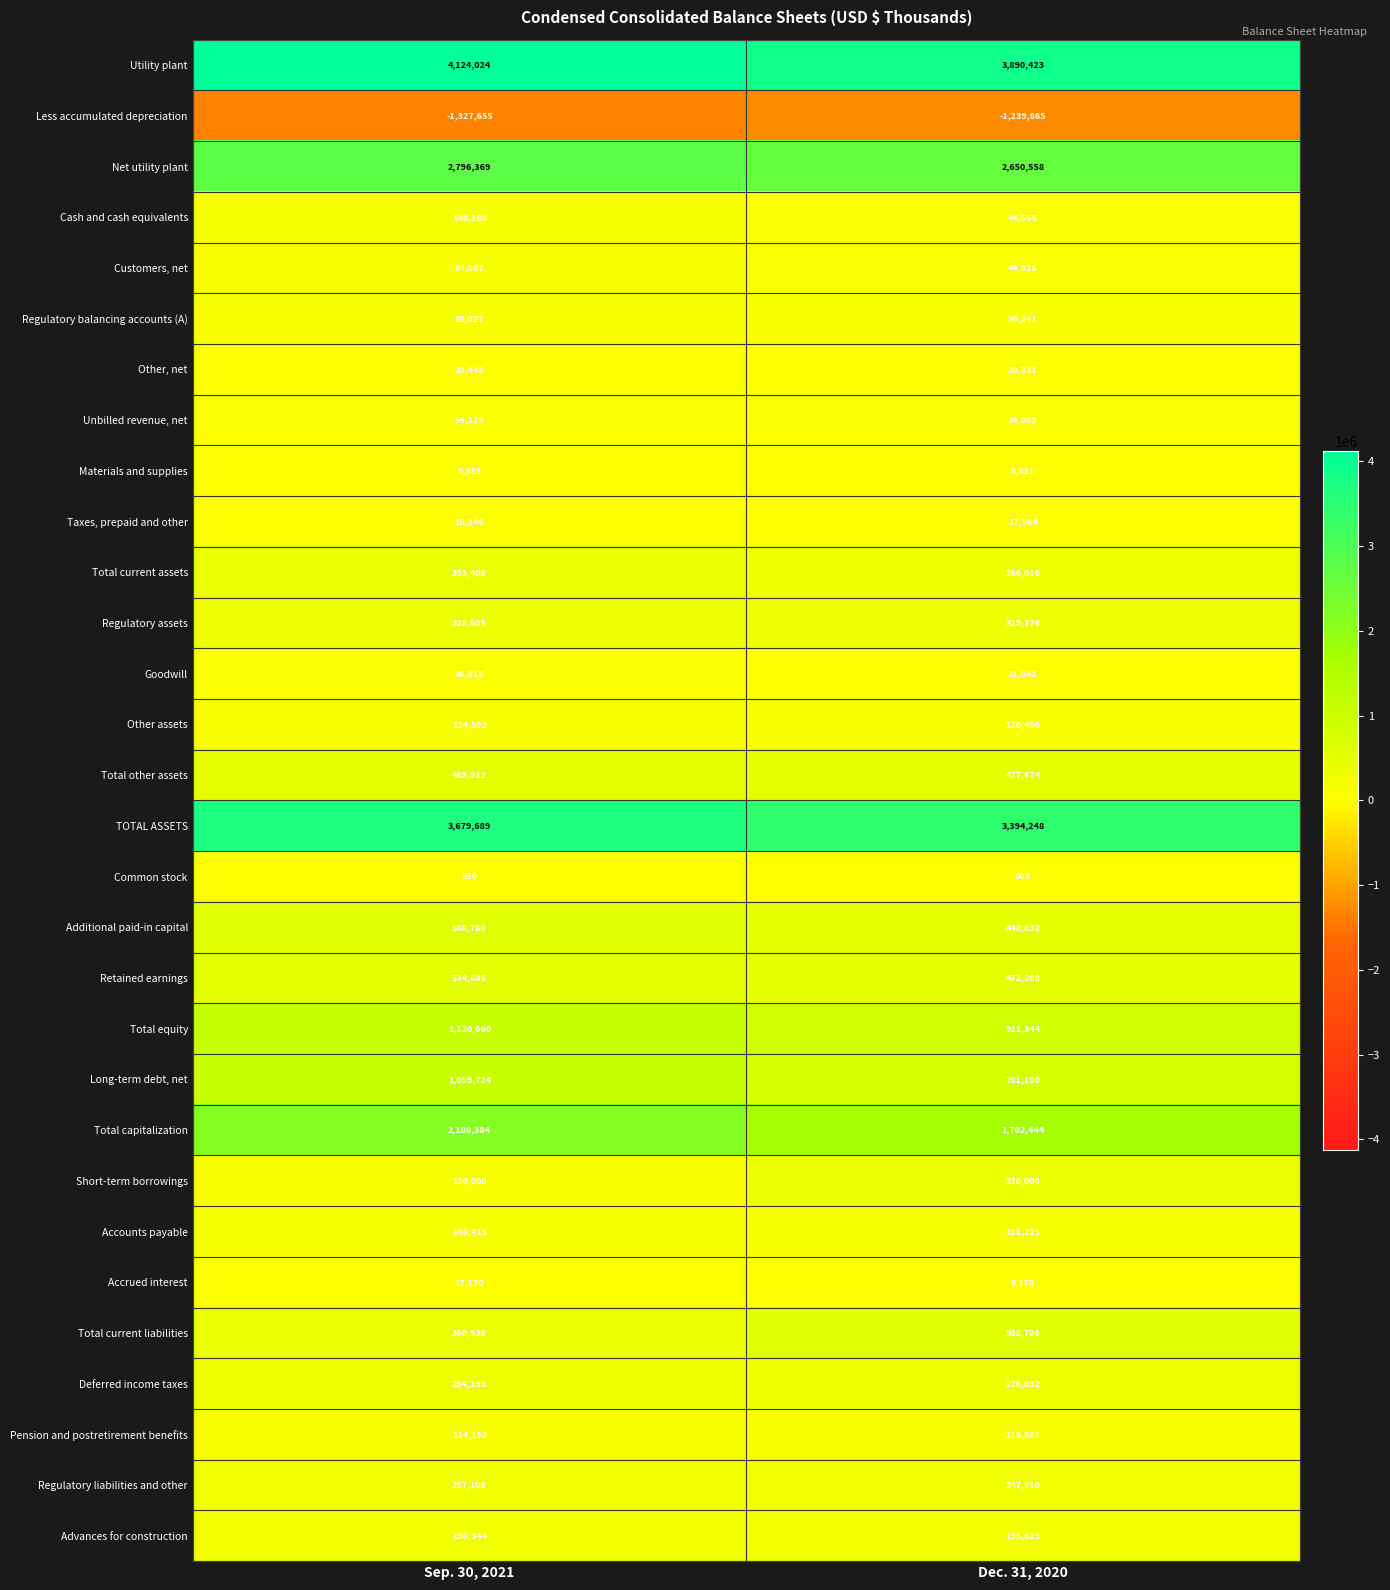

What is the sum of all Utility plant values?

8014447